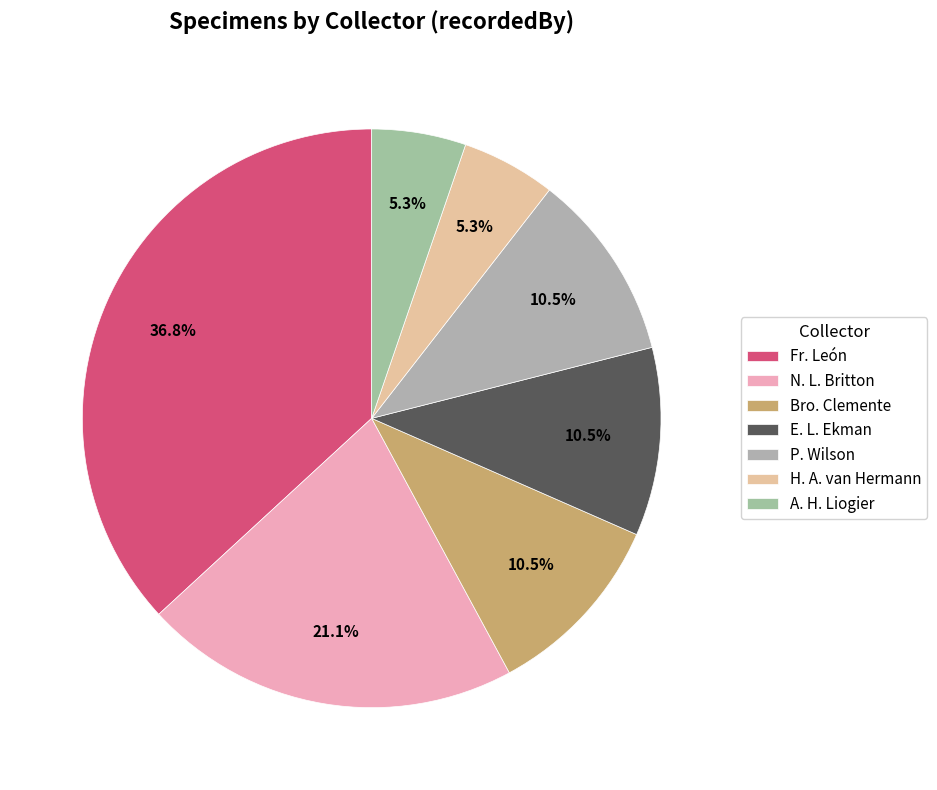

To the nearest percent, what is the combined percentage of Fr. León and Bro. Clemente?

47%